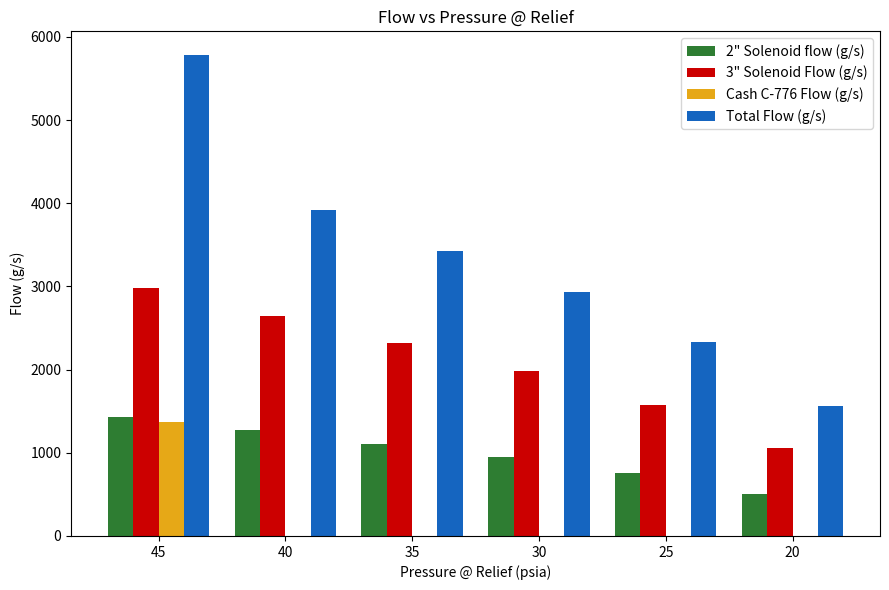

How many data points does each series have?

6